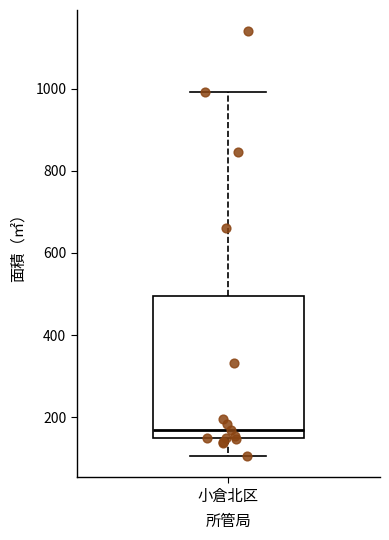

Where is the upper edge of the box for 小倉北区 on the y-axis? The values are not printed on the chart, so give them approximately, as read against the axis.

500